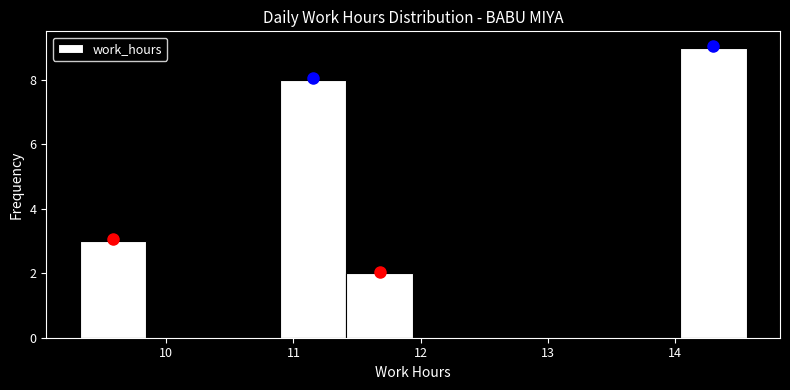

Reading left to right, transcribe this chart: for each bar, give the range it covers on the x-axis and its height. Neither the bar edges nor the heights are printed on the chart, so give them approximately, as read against the axes.

9.3 to 9.8: 3
9.8 to 10.4: 0
10.4 to 10.9: 0
10.9 to 11.4: 8
11.4 to 11.9: 2
11.9 to 12.5: 0
12.5 to 13.0: 0
13.0 to 13.5: 0
13.5 to 14.0: 0
14.0 to 14.6: 9